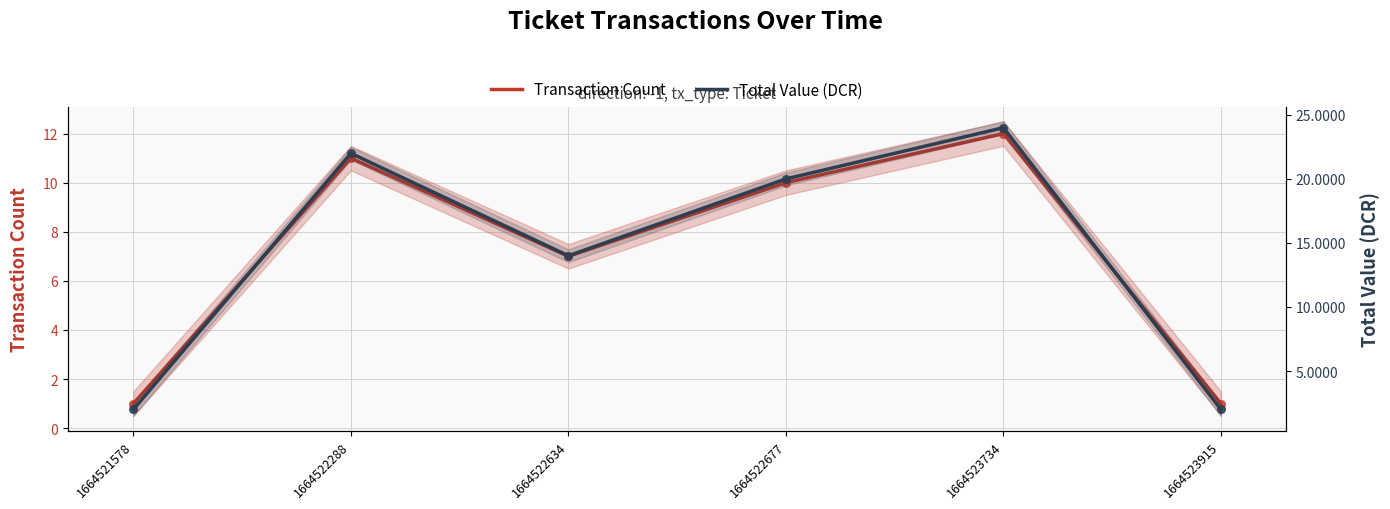

Which series reaches the minimum Y coordinate?

Transaction Count